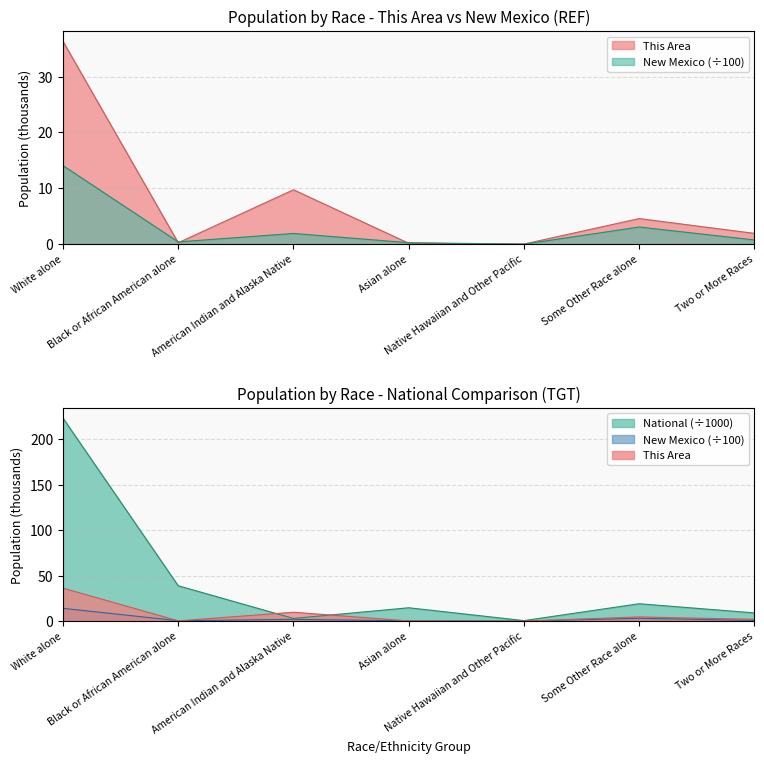

Does the chart display data point markers on the line(s)?

No